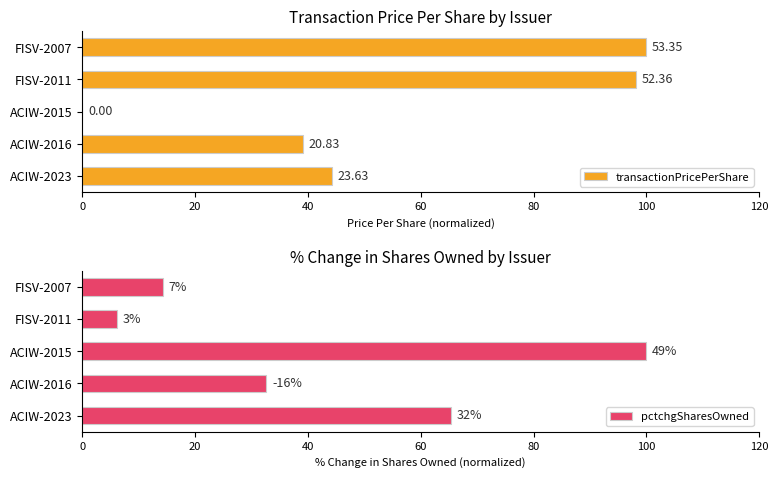

What is the maximum value shown in the chart?

100.0